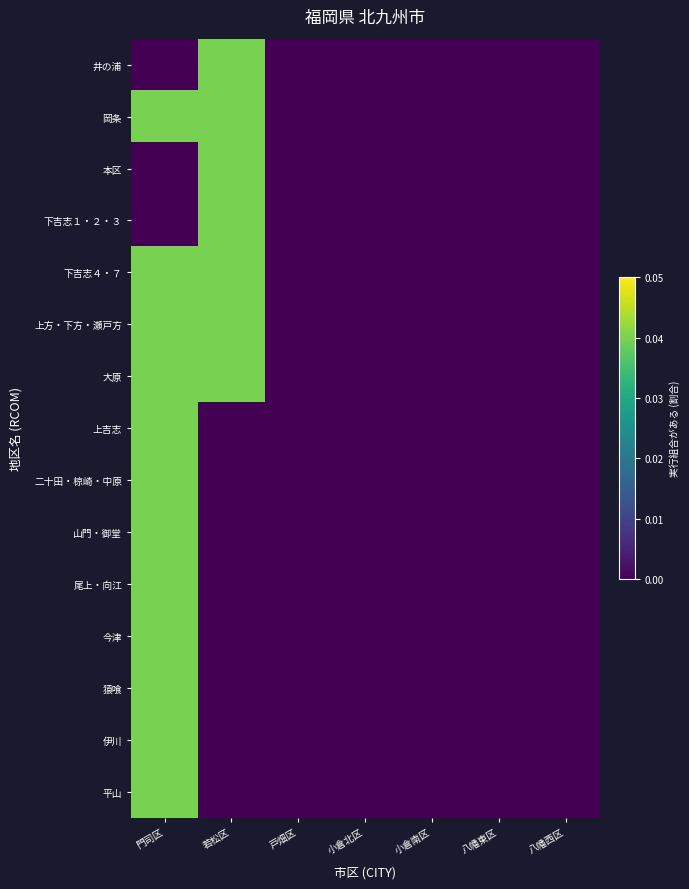

Which label corresponds to the smallest value in the chart?

門司区